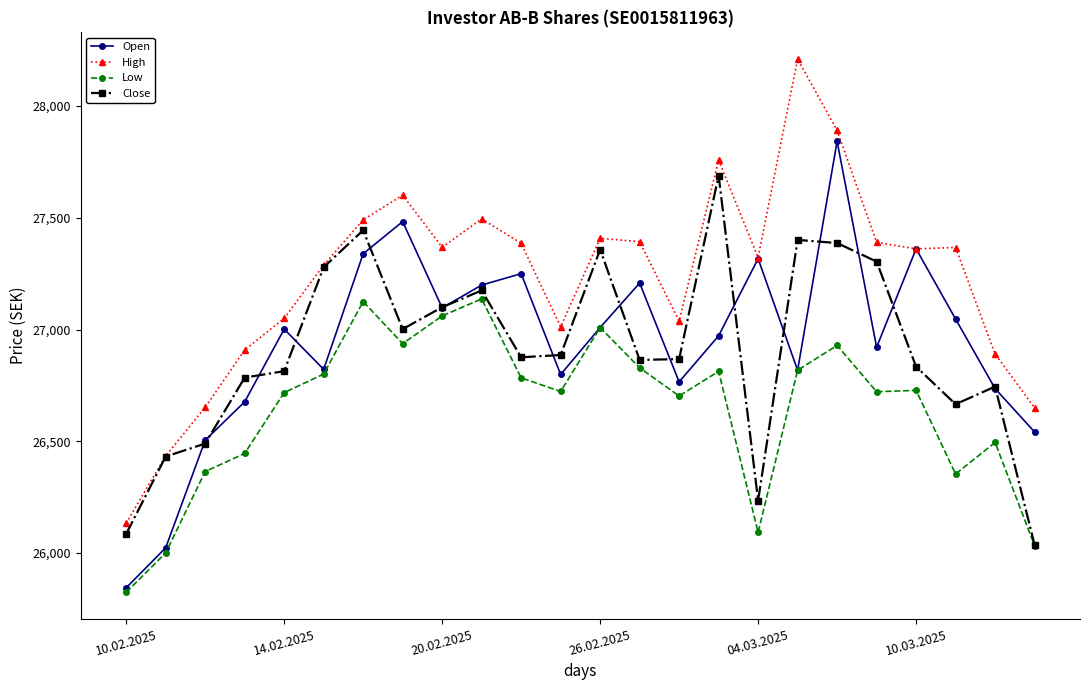

Which series has the largest total across all categories?

High